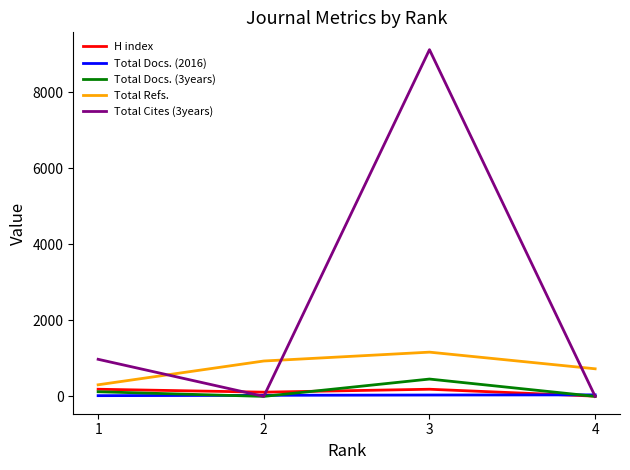

Read the H index value at 1, to the nearest 10.

190